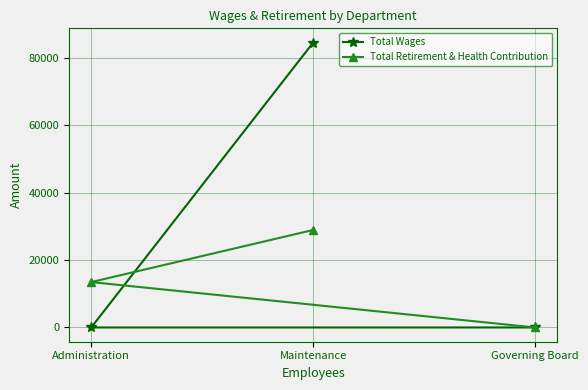

What is the label of the 2nd point from the left?

Maintenance